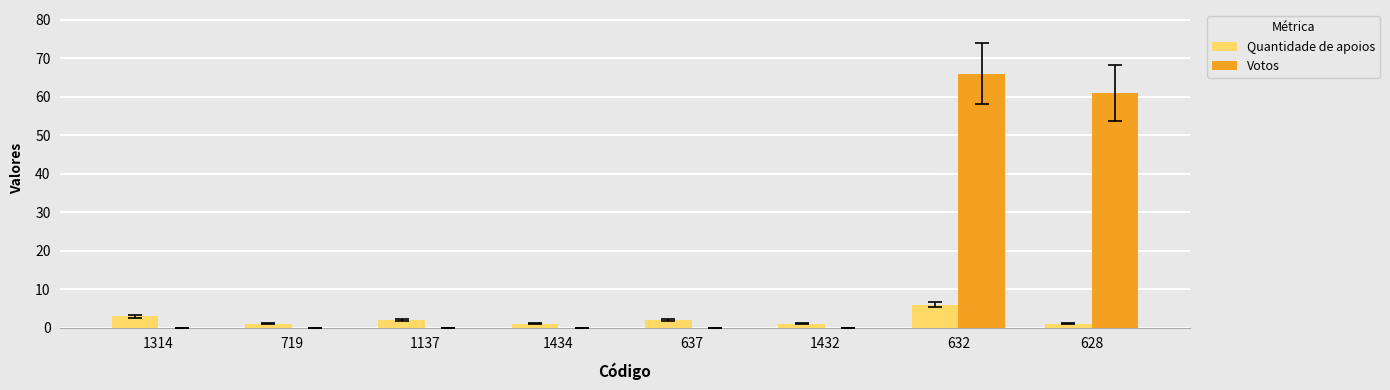

What is the difference between the Votos values at 632 and 637?

66